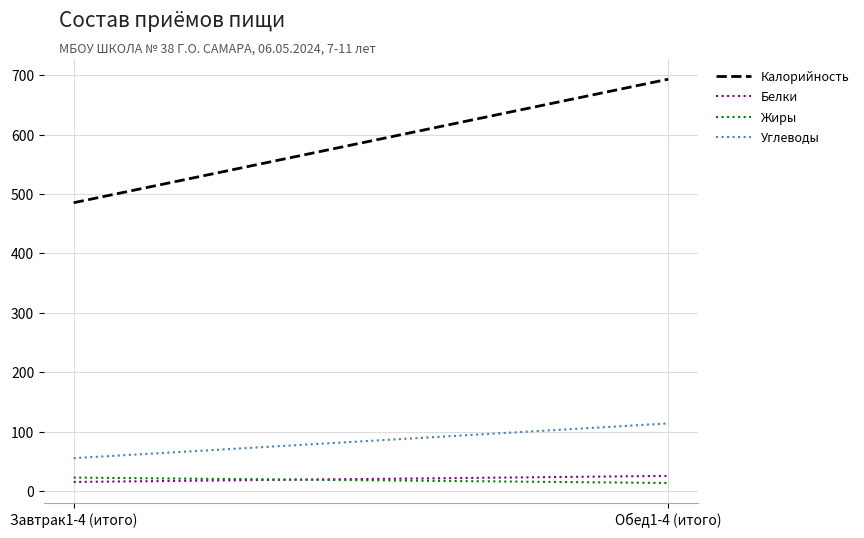

How many lines are shown in the chart?

4